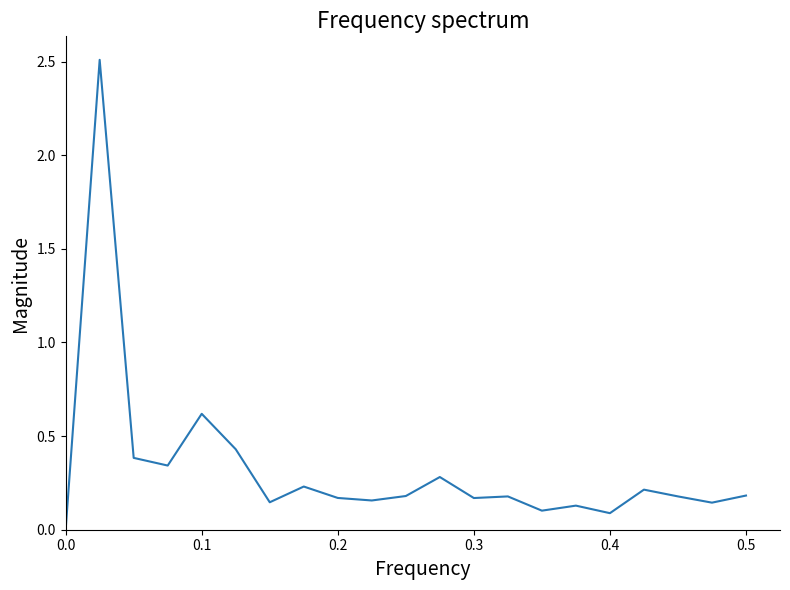

What is the greatest value displayed?

2.5